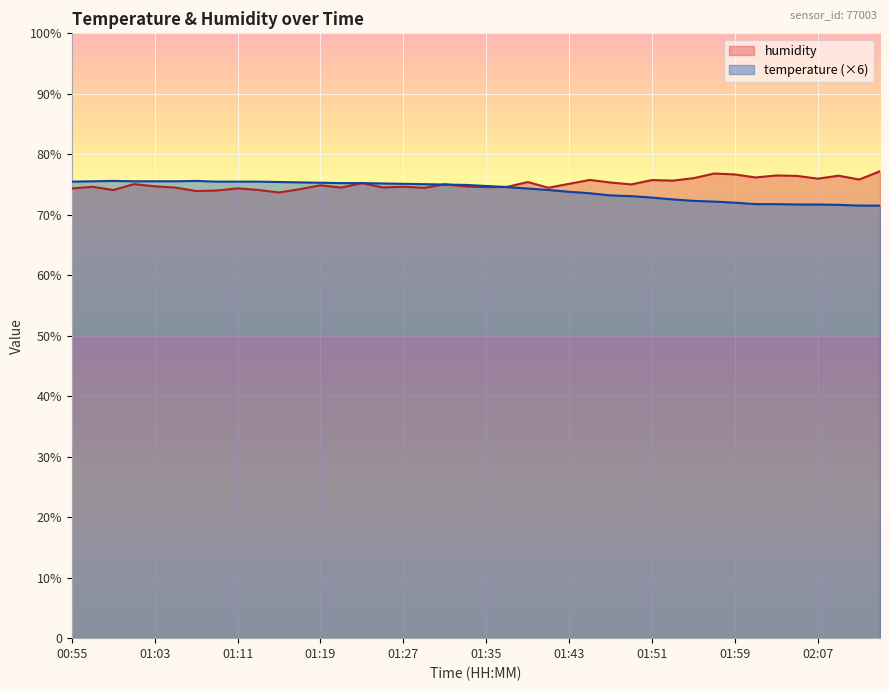

Is it true that humidity equals 74.6 at 01:27?

True